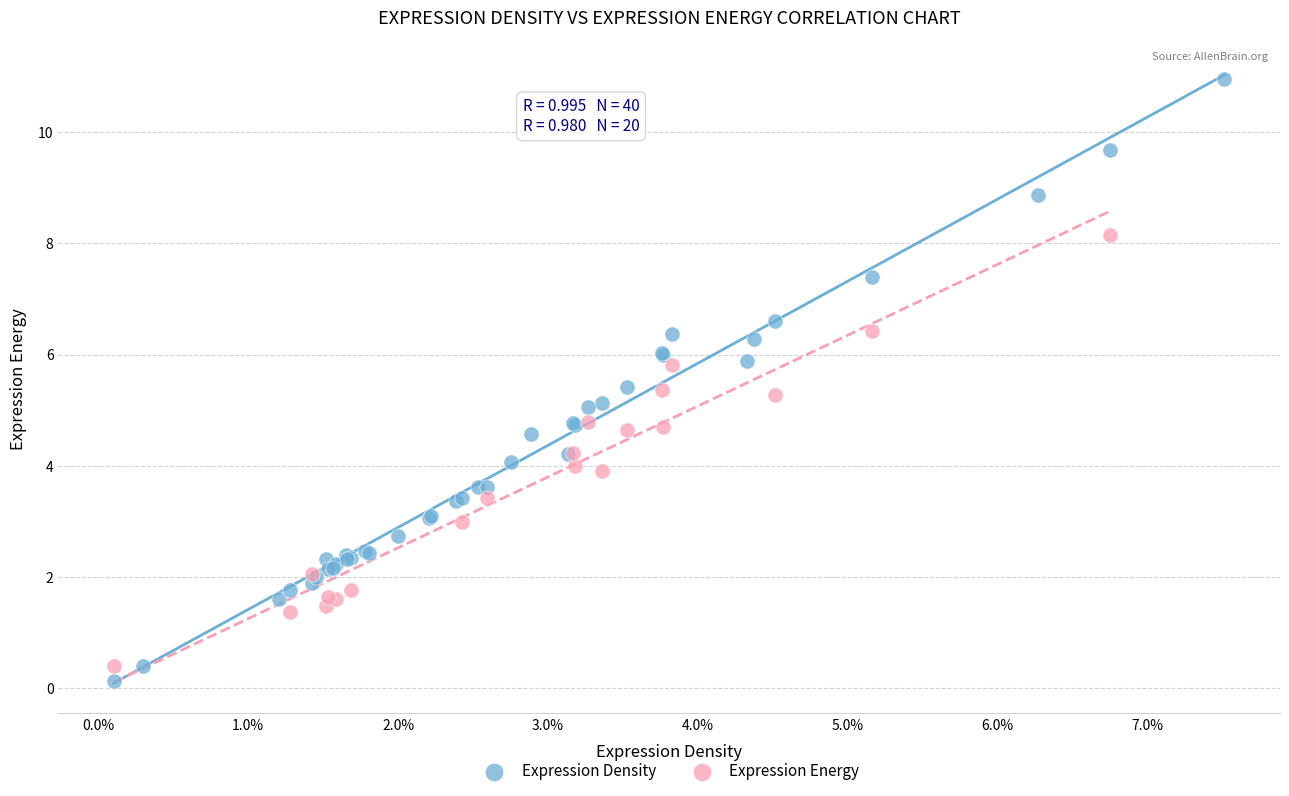

Which series reaches the maximum Y coordinate?

Expression Density